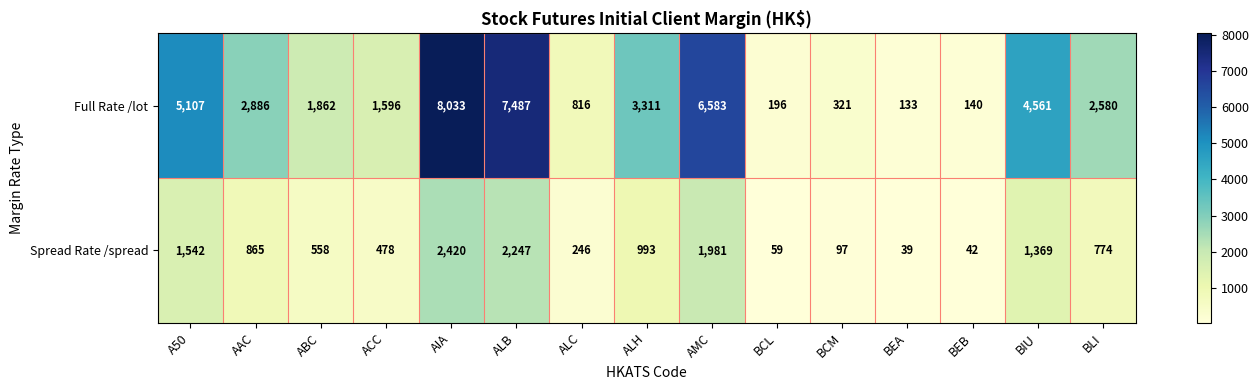

What is the average value of the Full Rate /lot series?

3041